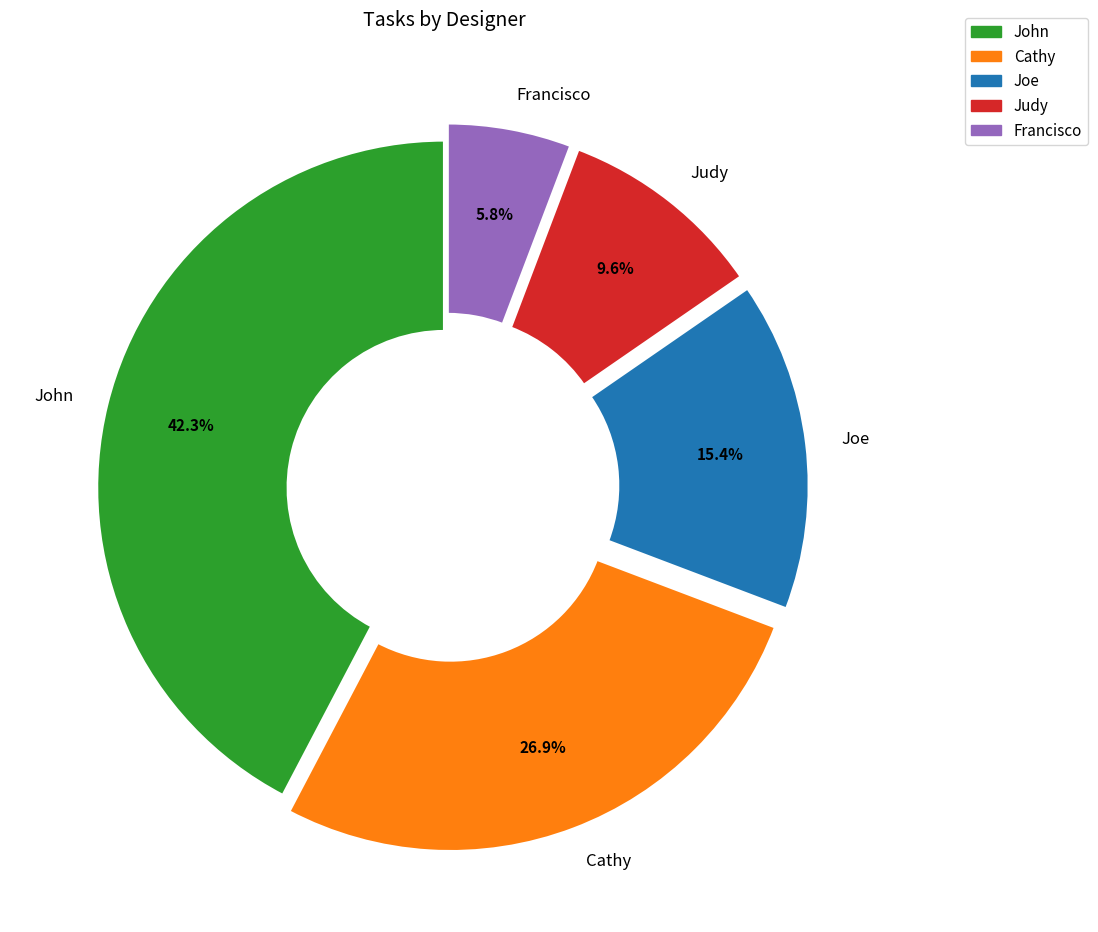

To the nearest percent, what portion does Cathy represent?

27%